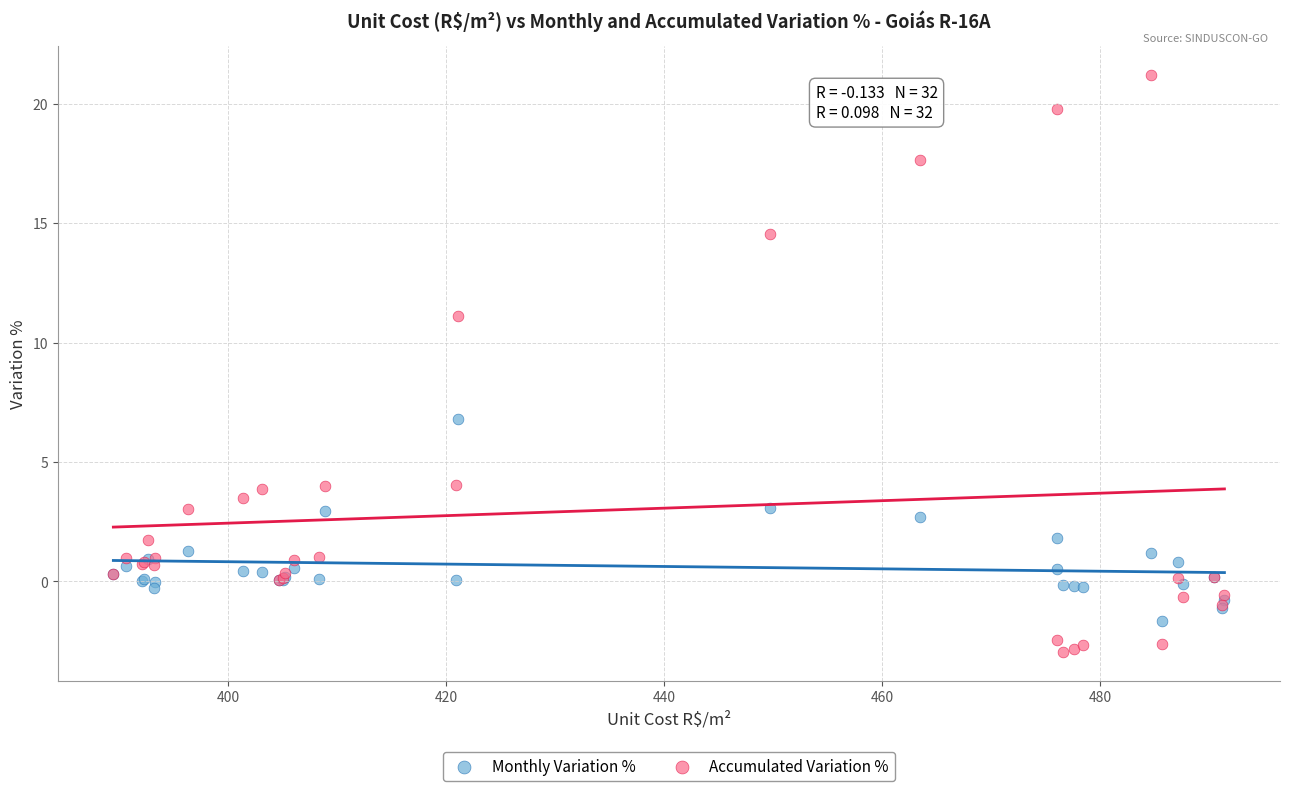

Which series contains the lowest Y value?

Accumulated Variation %